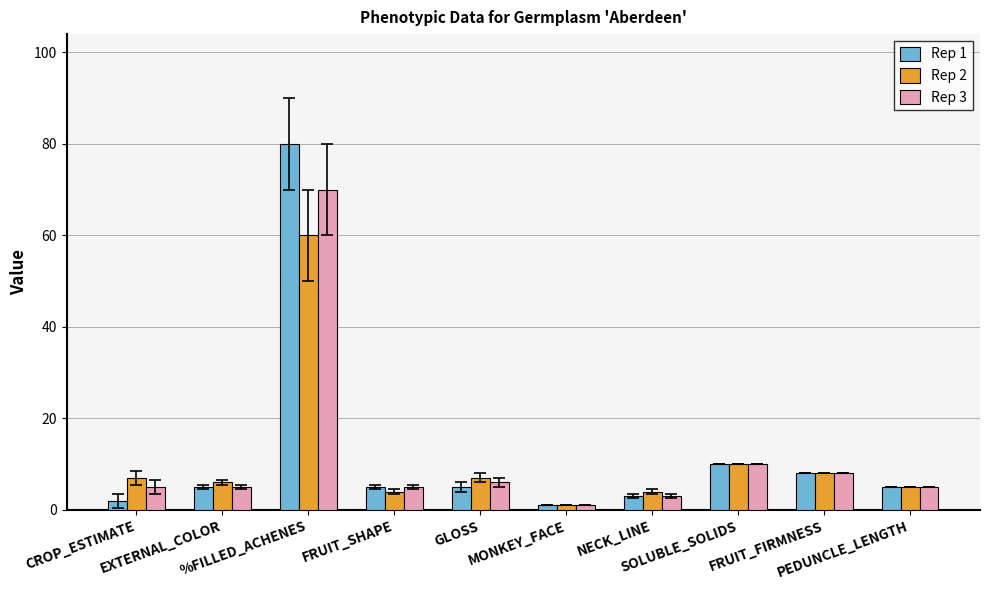

List the series in order of their peak value, lowest first.

Rep 2, Rep 3, Rep 1